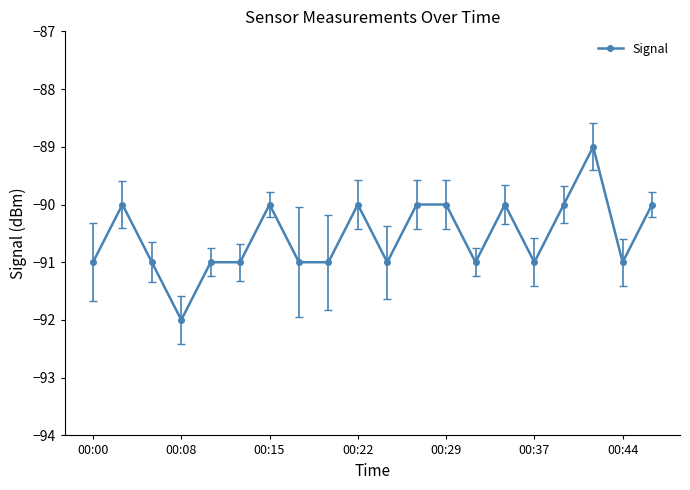

Reading left to right, transcribe all the data shown in this chart.

-91	-90	-91	-92	-91	-91	-90	-91	-91	-90	-91	-90	-90	-91	-90	-91	-90	-89	-91	-90